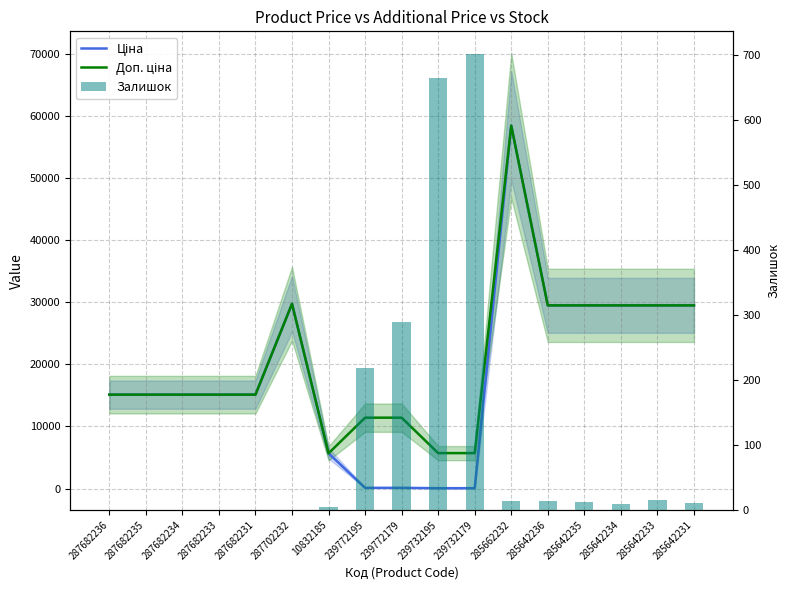

What is the difference between the maximum and minimum values in the Доп. ціна series?

52752.7